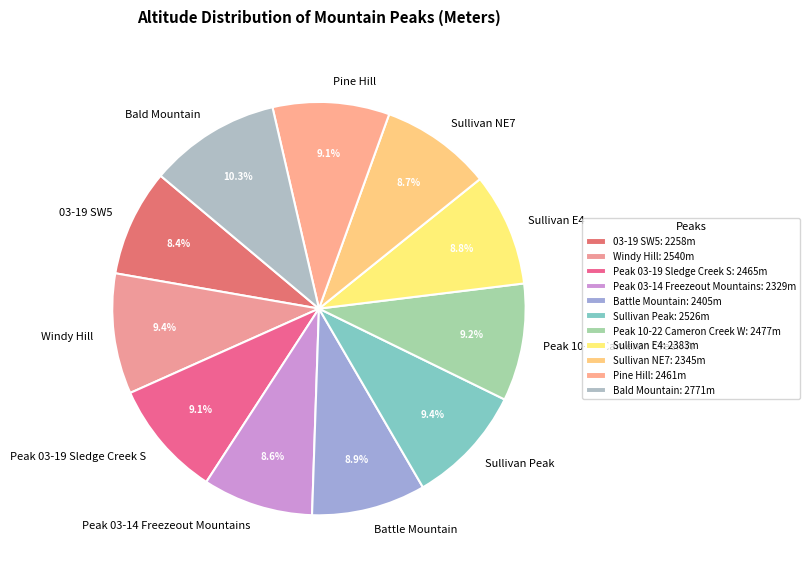

To the nearest percent, what portion does Peak 03-14 Freezeout Mountains represent?

9%